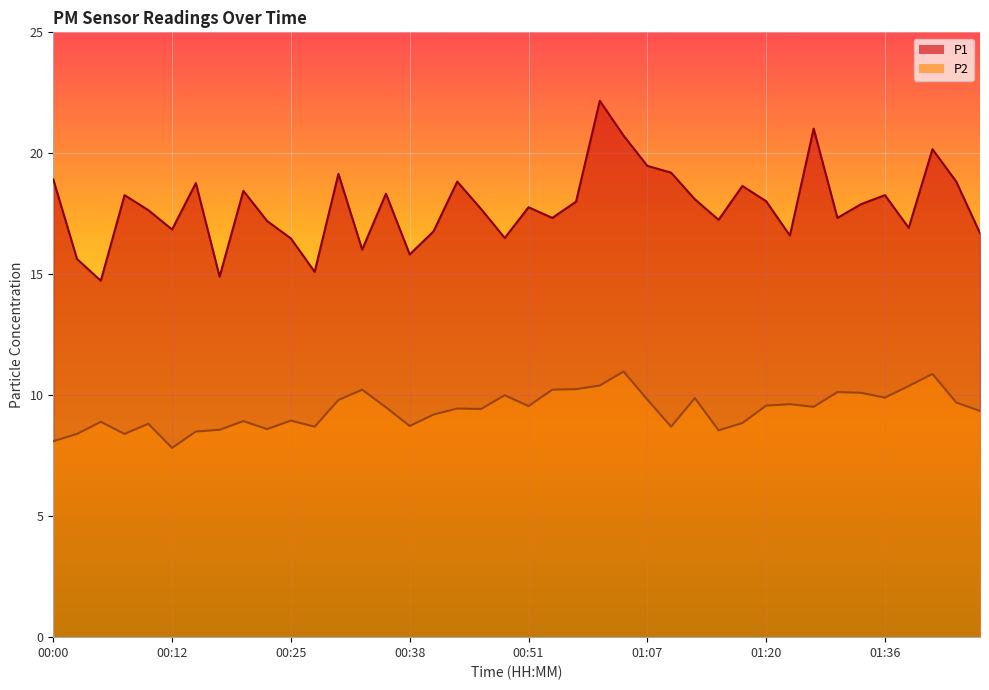

Reading left to right, what are all the values shown in this chart?

P1: 00:00=18.9	00:02=15.6	00:04=14.7	00:07=18.3	00:09=17.6	00:12=16.9	00:15=18.8	00:17=14.9	00:20=18.4	00:22=17.2	00:25=16.5	00:27=15.1	00:30=19.1	00:32=16.0	00:35=18.3	00:38=15.8	00:40=16.8	00:43=18.8	00:46=17.7	00:48=16.5	00:51=17.8	00:53=17.3	00:56=18.0	01:01=22.2	01:04=20.7	01:07=19.5	01:09=19.2	01:12=18.1	01:14=17.2	01:17=18.6	01:20=18.0	01:25=16.6	01:28=21.0	01:30=17.3	01:33=17.9	01:36=18.3	01:38=16.9	01:41=20.2	01:43=18.8	01:48=16.7
P2: 00:00=8.1	00:02=8.4	00:04=8.9	00:07=8.4	00:09=8.8	00:12=7.8	00:15=8.5	00:17=8.6	00:20=8.9	00:22=8.6	00:25=8.9	00:27=8.7	00:30=9.8	00:32=10.2	00:35=9.5	00:38=8.7	00:40=9.2	00:43=9.4	00:46=9.4	00:48=10.0	00:51=9.6	00:53=10.2	00:56=10.2	01:01=10.4	01:04=11.0	01:07=9.8	01:09=8.7	01:12=9.9	01:14=8.6	01:17=8.8	01:20=9.6	01:25=9.6	01:28=9.5	01:30=10.1	01:33=10.1	01:36=9.9	01:38=10.4	01:41=10.9	01:43=9.7	01:48=9.3